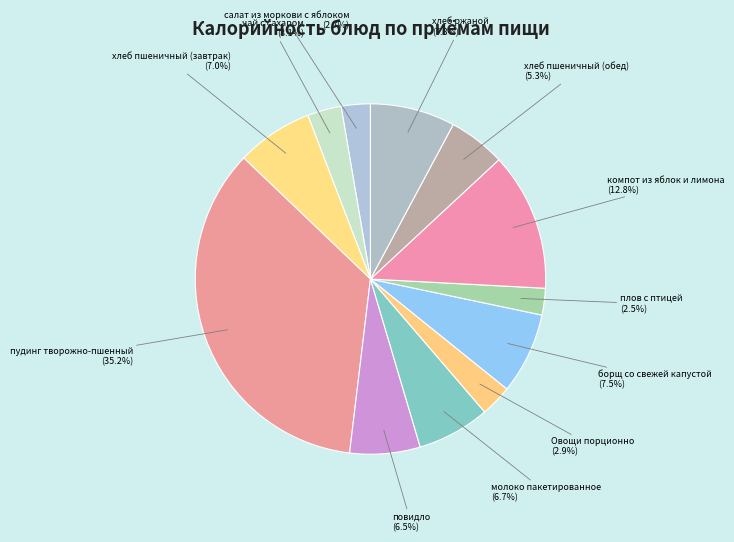

How many slices are in this pie chart?

12